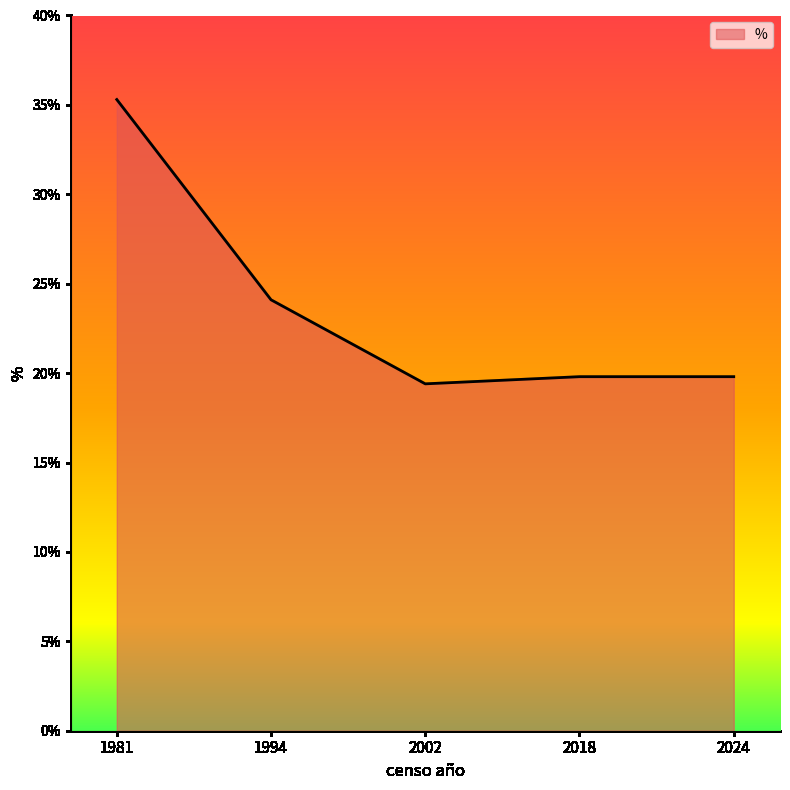

What is the ratio of the value at 1994 to the value at 2024?

1.2